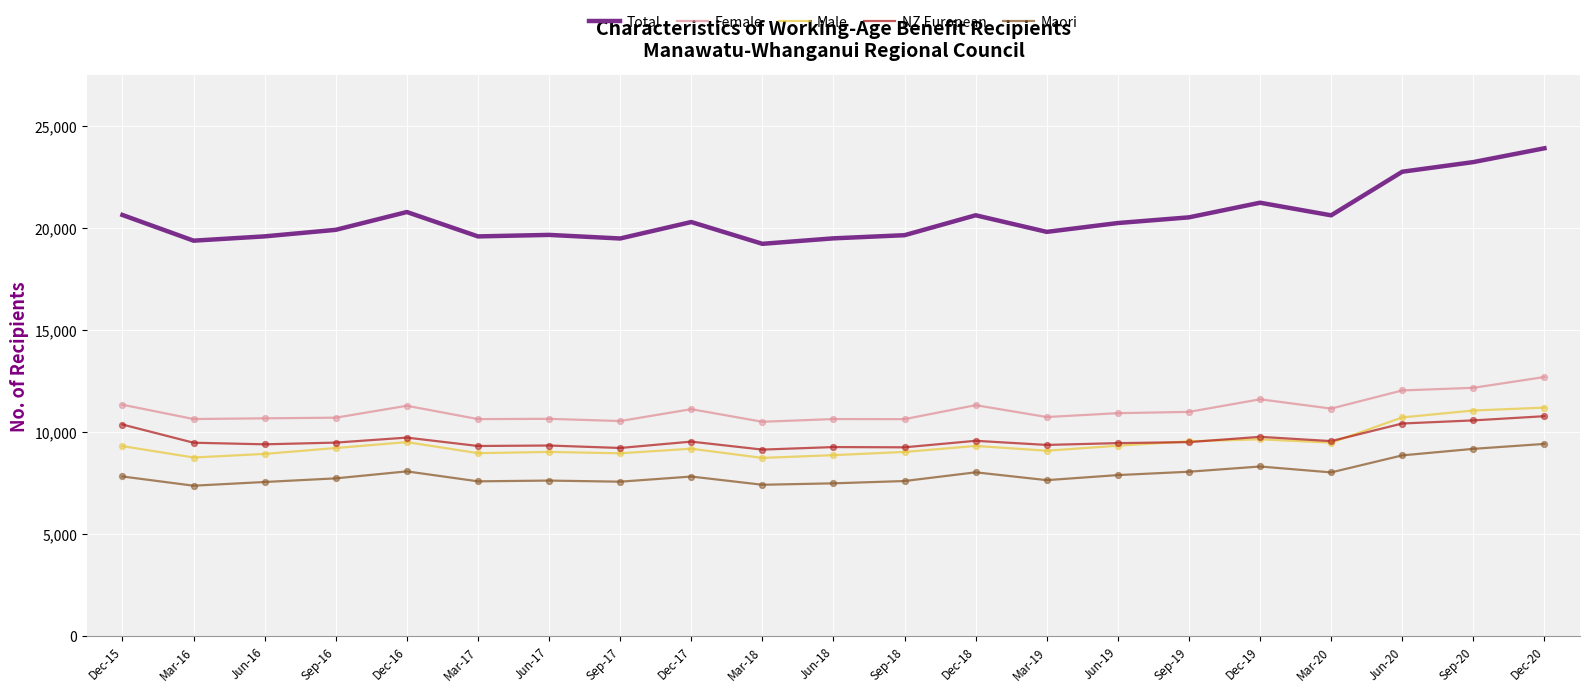

At how many categories does at least one series exceed 22977?

2